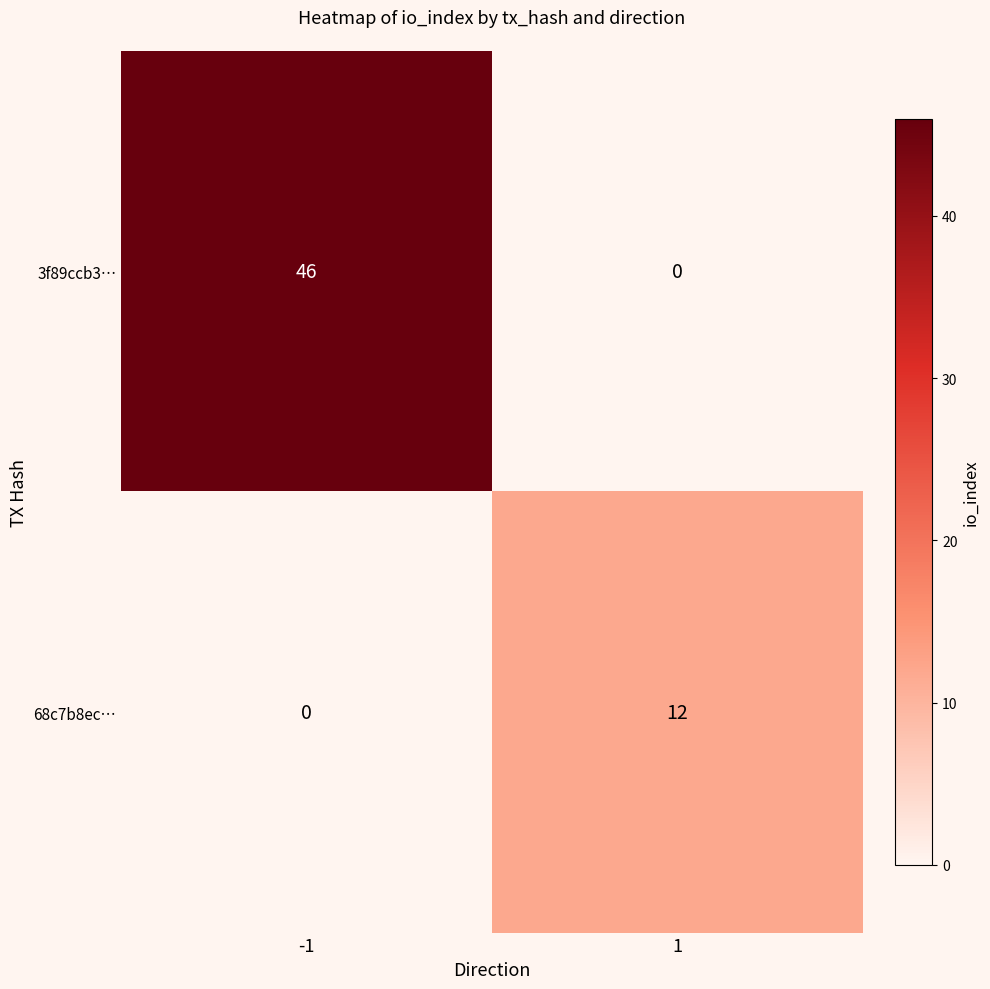

True or false: 68c7b8ec… has a value of 12 at 1.

True